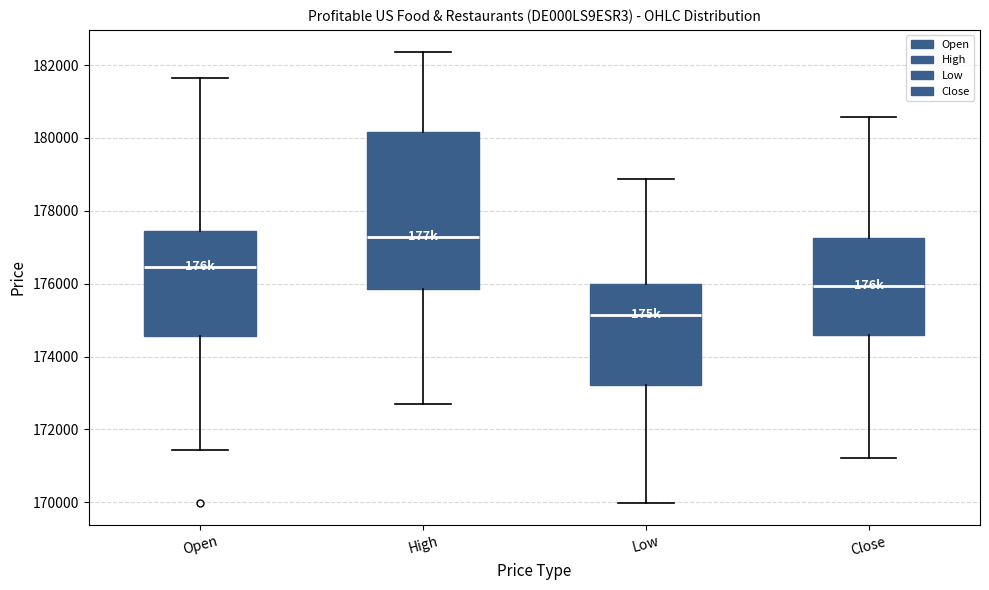

Reading left to right, read every box against the y-axis: the position of its median line, the range the box covers, and the ends of its whiskers. The values are not printed on the chart, so give them approximately, as read against the axis.

Open: median 176400, box 174600 to 177400, whiskers 171400 to 181600
High: median 177200, box 175800 to 180200, whiskers 172600 to 182400
Low: median 175200, box 173200 to 176000, whiskers 170000 to 178800
Close: median 176000, box 174600 to 177200, whiskers 171200 to 180600